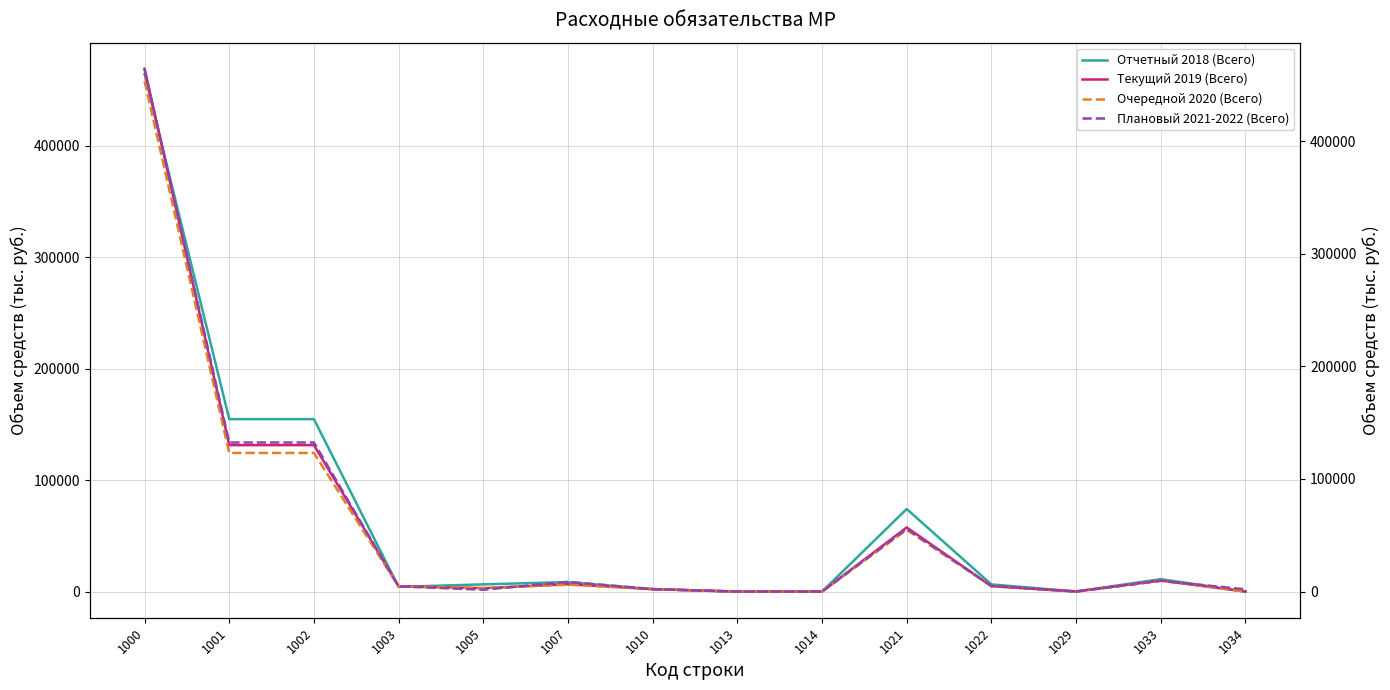

What is the total value across all series at 1002?

541549.3